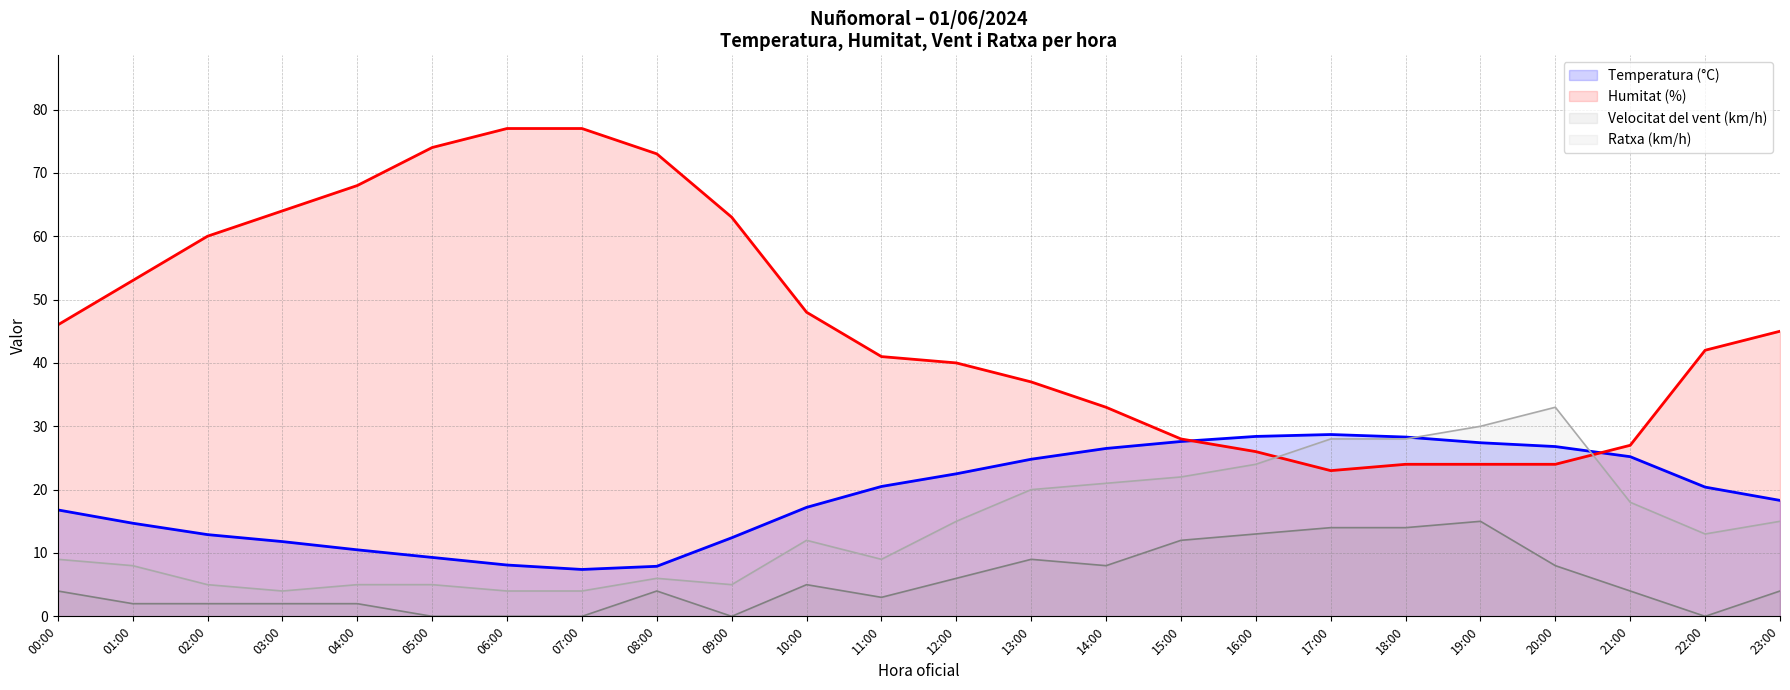

True or false: Ratxa (km/h) has a value of 2.1 at 03:00.

False